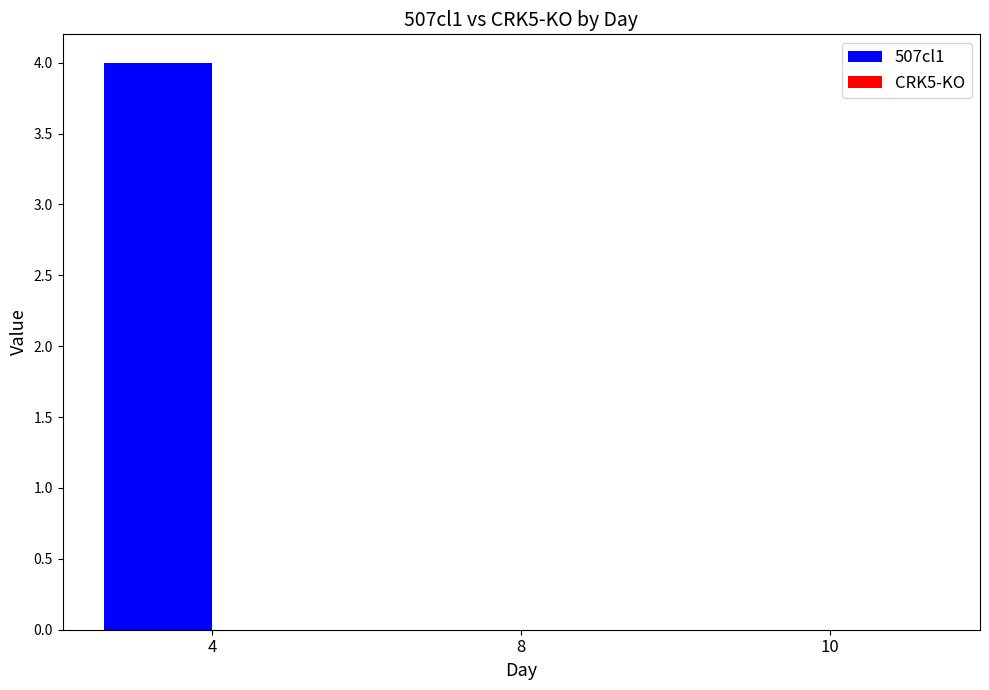

Are the bars horizontal?

No